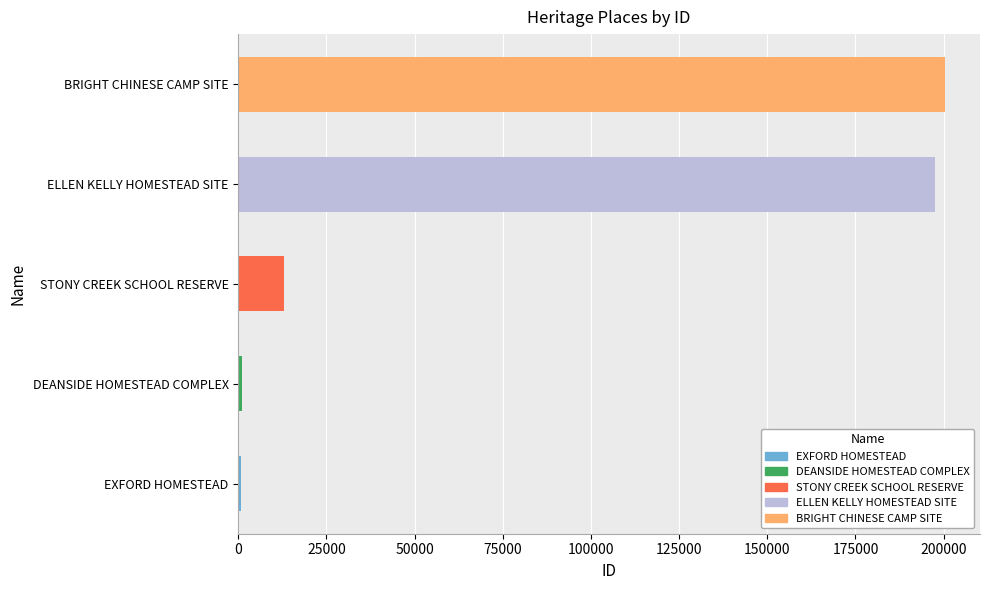

Is it true that the value at BRIGHT CHINESE CAMP SITE is 200291?

True